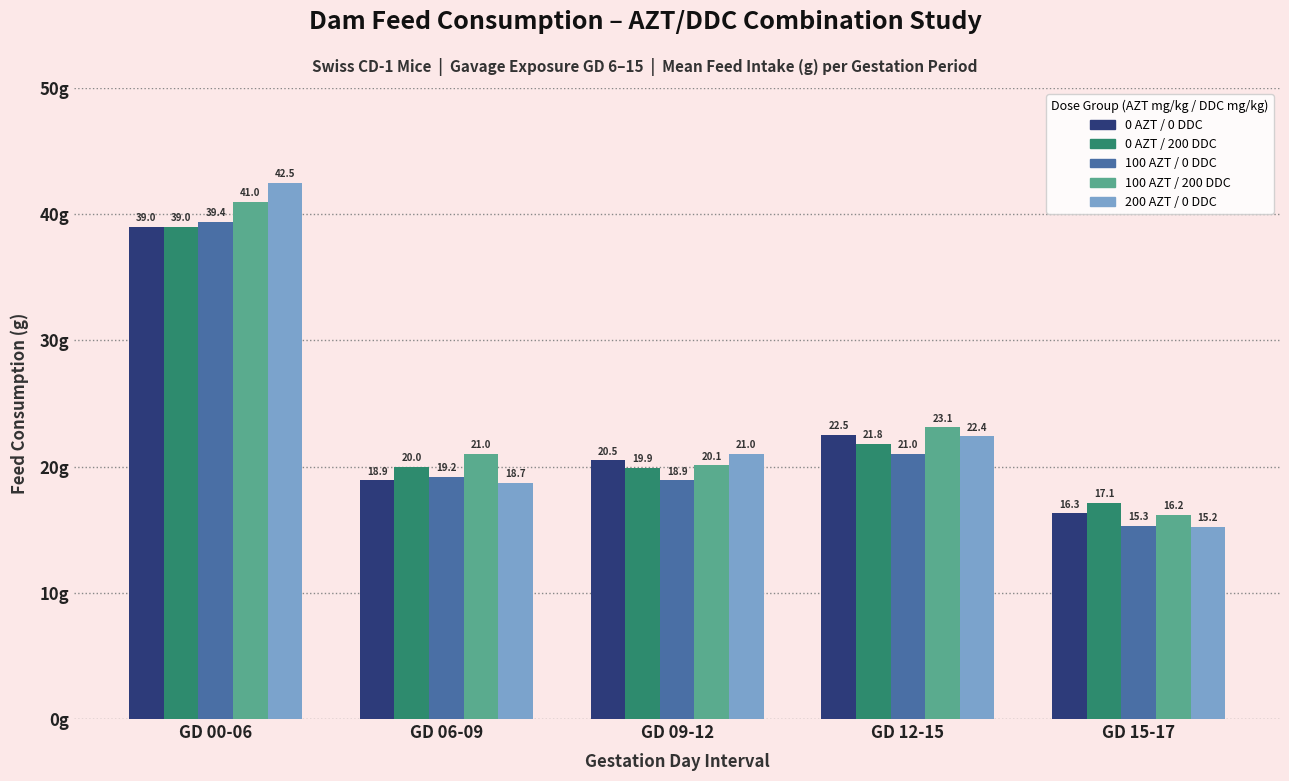

List the labels in order of 0 AZT / 0 DDC value, smallest first.

GD 15-17, GD 06-09, GD 09-12, GD 12-15, GD 00-06